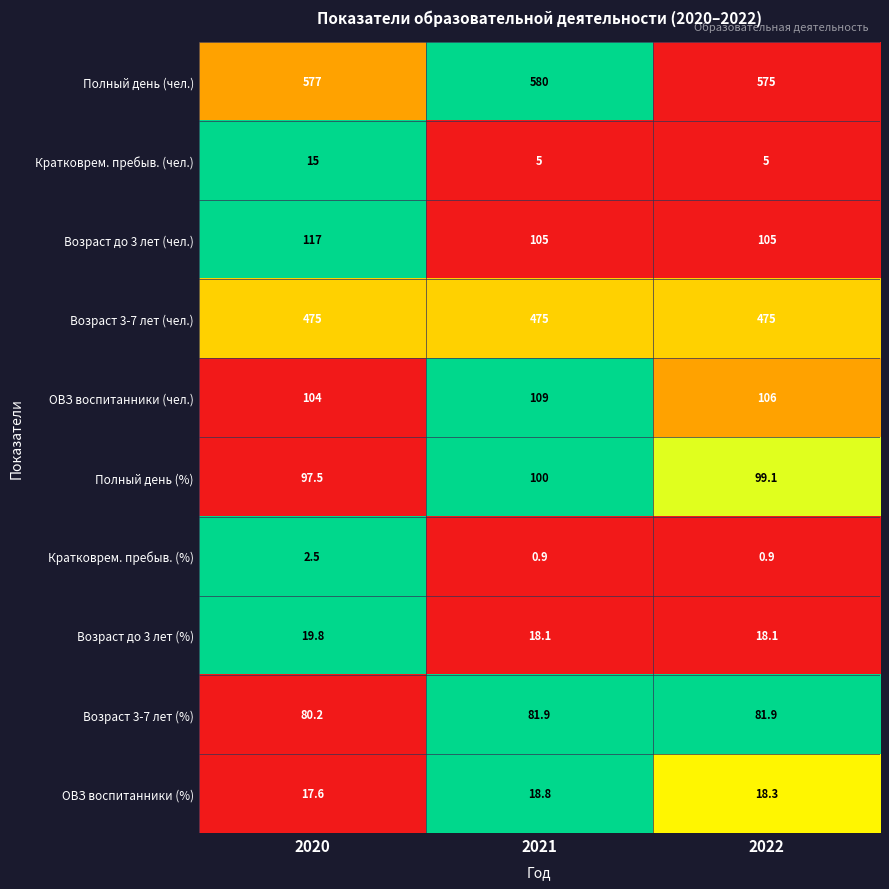

Reading right to left, what are all the values shown in this chart?

Полный день (чел.): 2022=575.0	2021=580.0	2020=577.0
Кратковрем. пребыв. (чел.): 2022=5.0	2021=5.0	2020=15.0
Возраст до 3 лет (чел.): 2022=105.0	2021=105.0	2020=117.0
Возраст 3-7 лет (чел.): 2022=475.0	2021=475.0	2020=475.0
ОВЗ воспитанники (чел.): 2022=106.0	2021=109.0	2020=104.0
Полный день (%): 2022=99.1	2021=100.0	2020=97.5
Кратковрем. пребыв. (%): 2022=0.9	2021=0.9	2020=2.5
Возраст до 3 лет (%): 2022=18.1	2021=18.1	2020=19.8
Возраст 3-7 лет (%): 2022=81.9	2021=81.9	2020=80.2
ОВЗ воспитанники (%): 2022=18.3	2021=18.8	2020=17.6